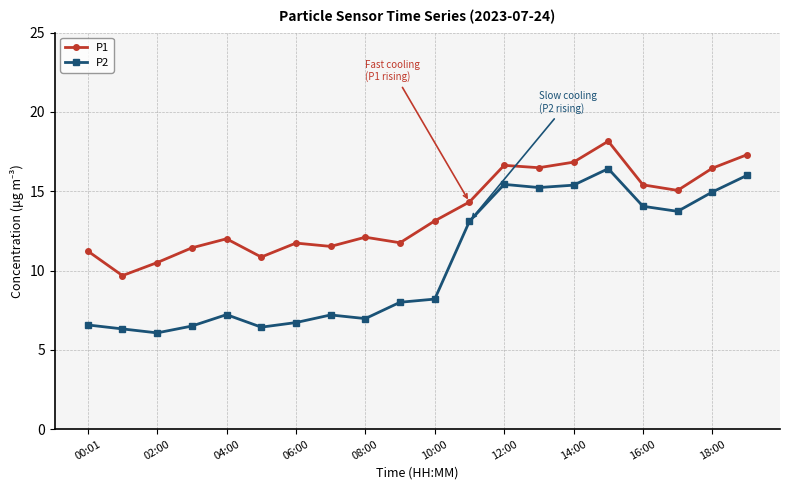

List the series in order of their peak value, highest first.

P1, P2